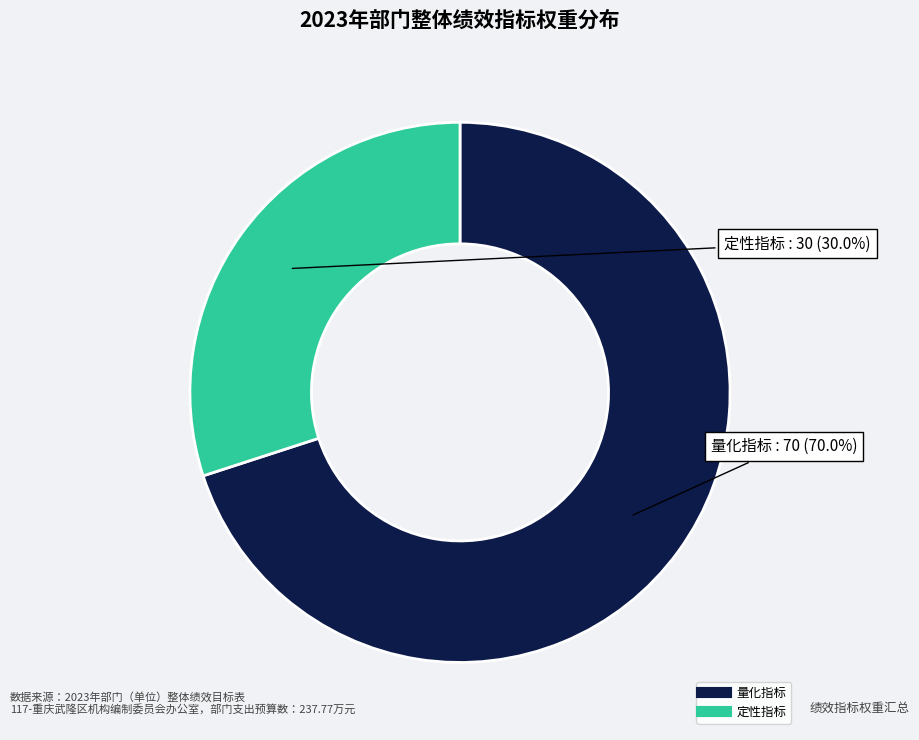

Is there any slice that represents more than half of the pie?

Yes